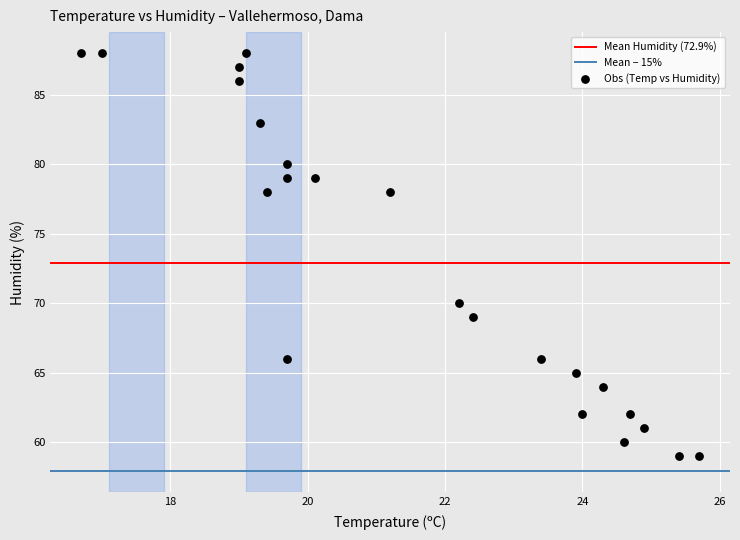

What Y value in the scatter plot is closest to 73?

70